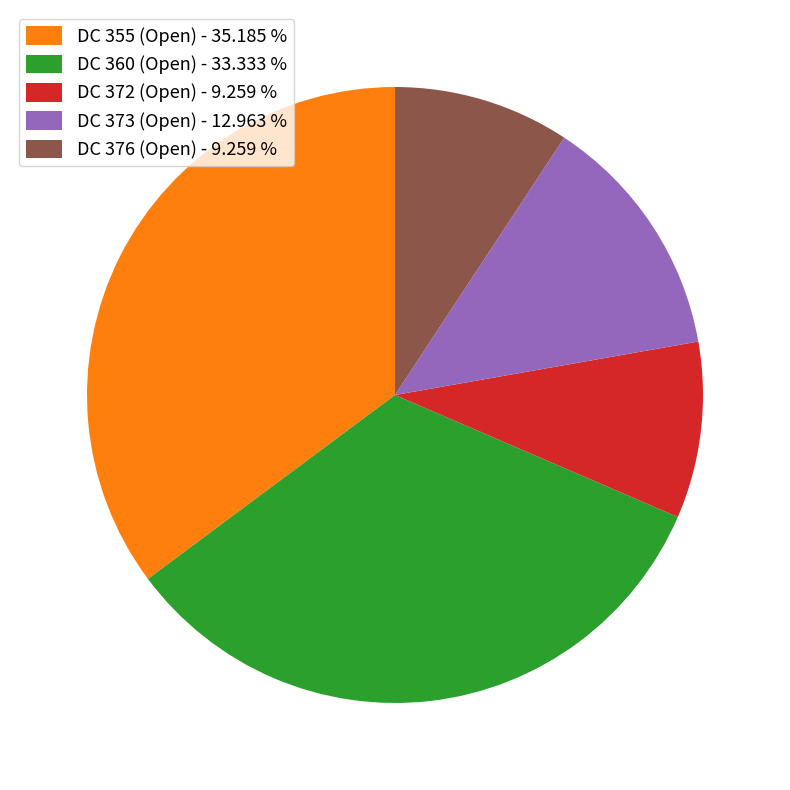

How many slices are in this pie chart?

5